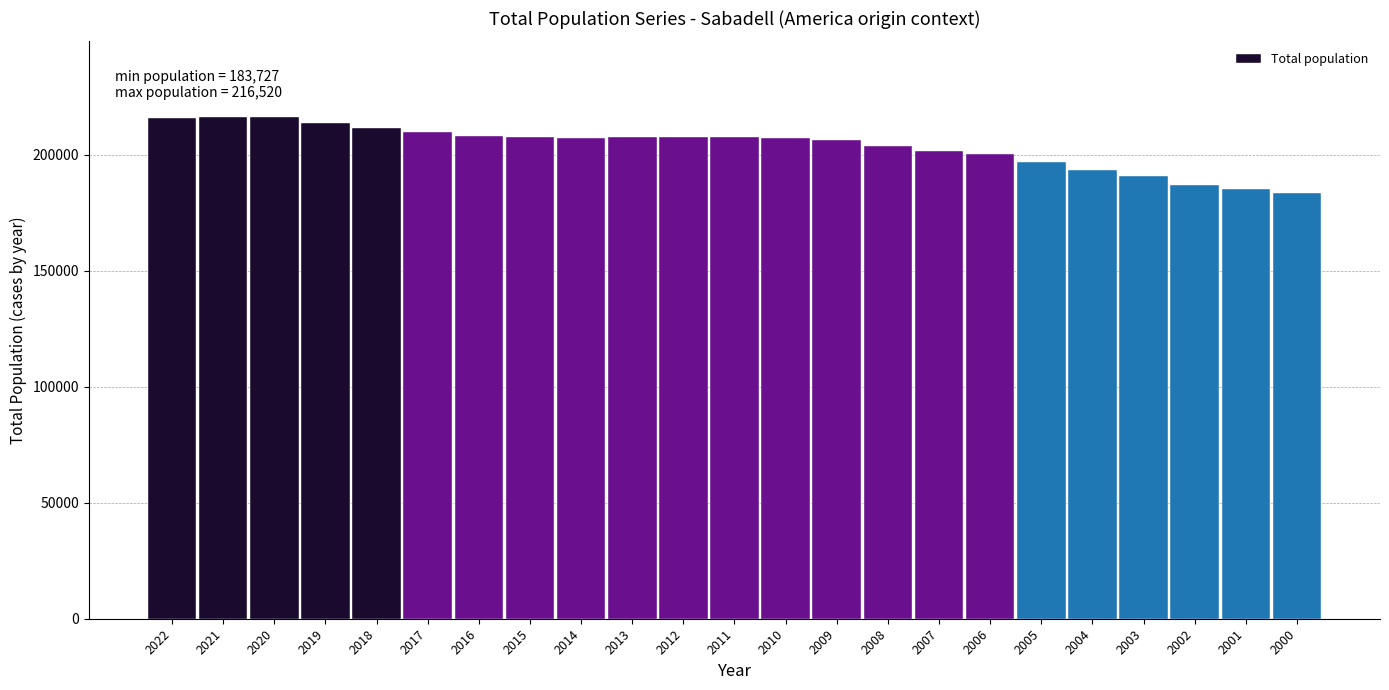

What is the change in value from 2019 to 2010?

-6306